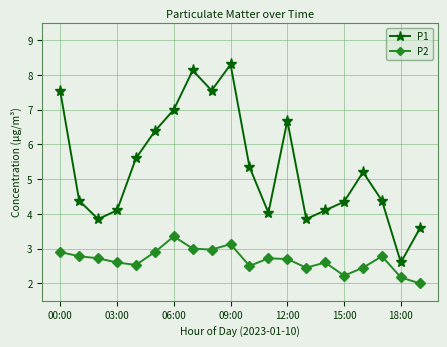

Which series has the widest spread of values?

P1